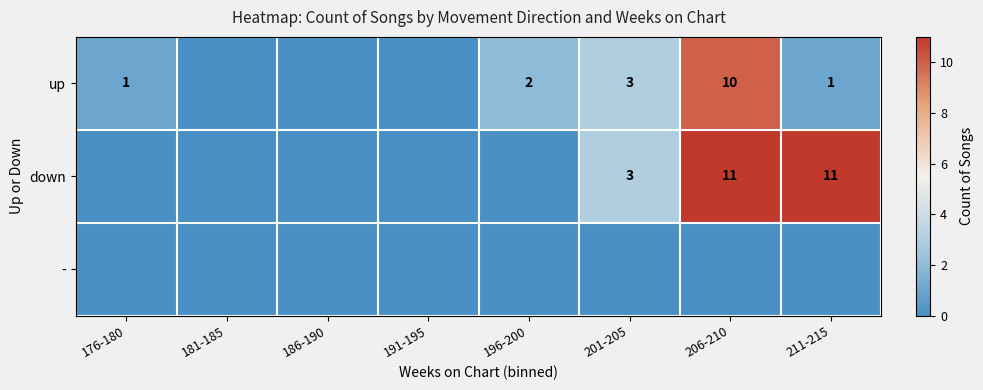

At which category does the chart reach its peak across all series?

206-210